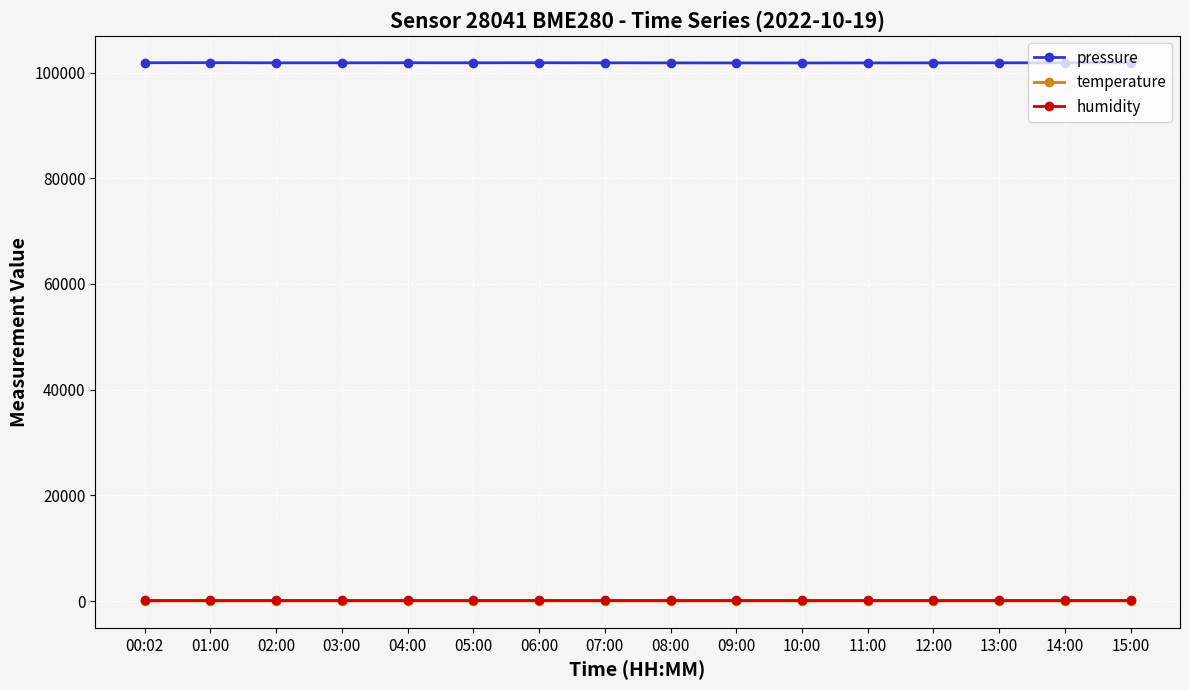

How many data points in temperature are less than 11?

1